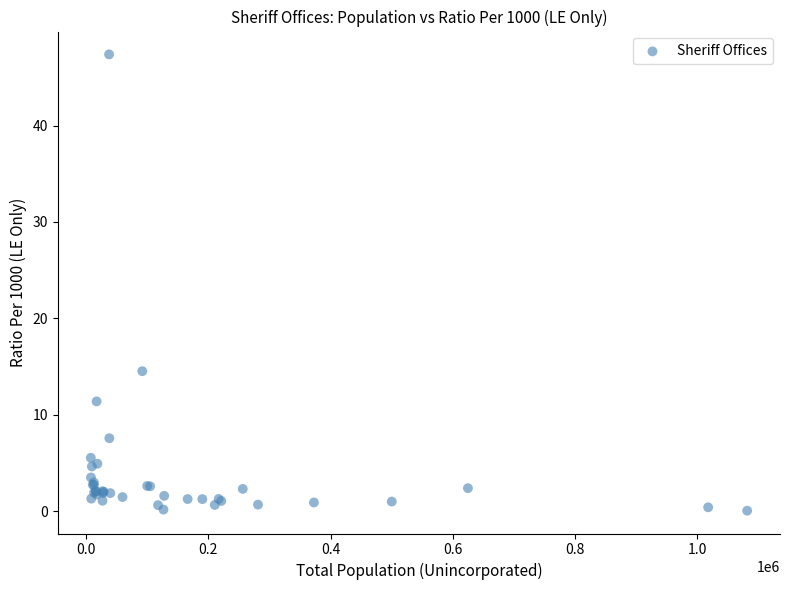

What Y value in the scatter plot is closest to 23?

14.5